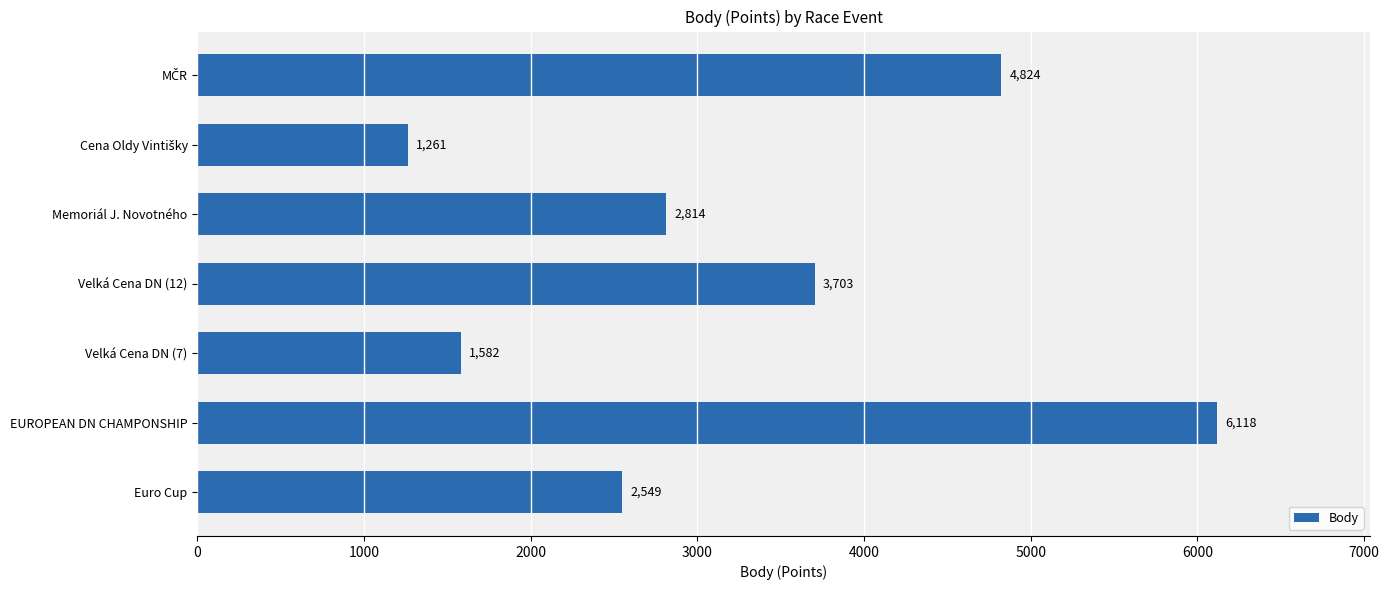

What is the difference between the maximum and minimum values?

4857